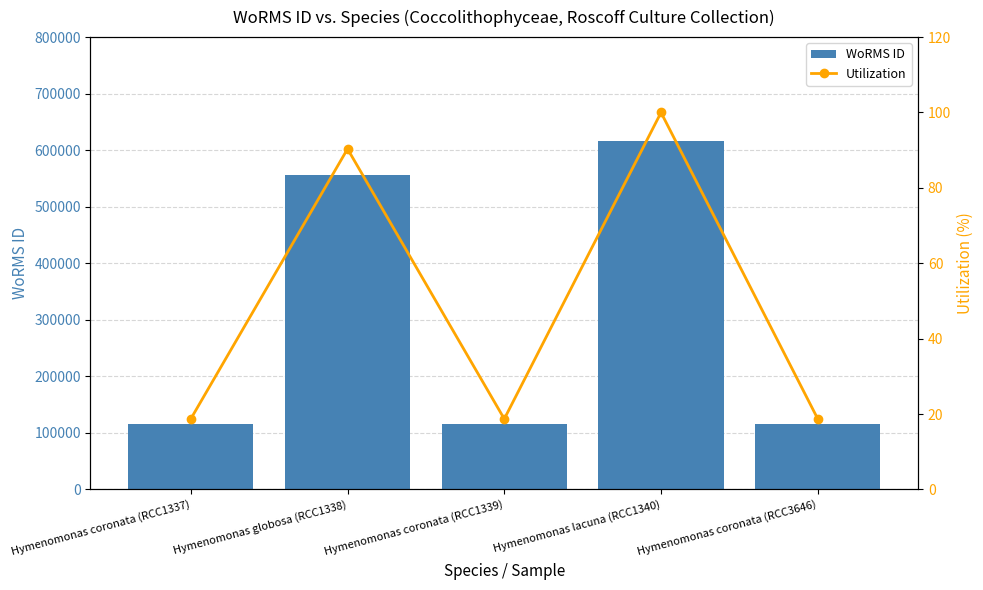

What is the average value of the WoRMS ID series?

303324